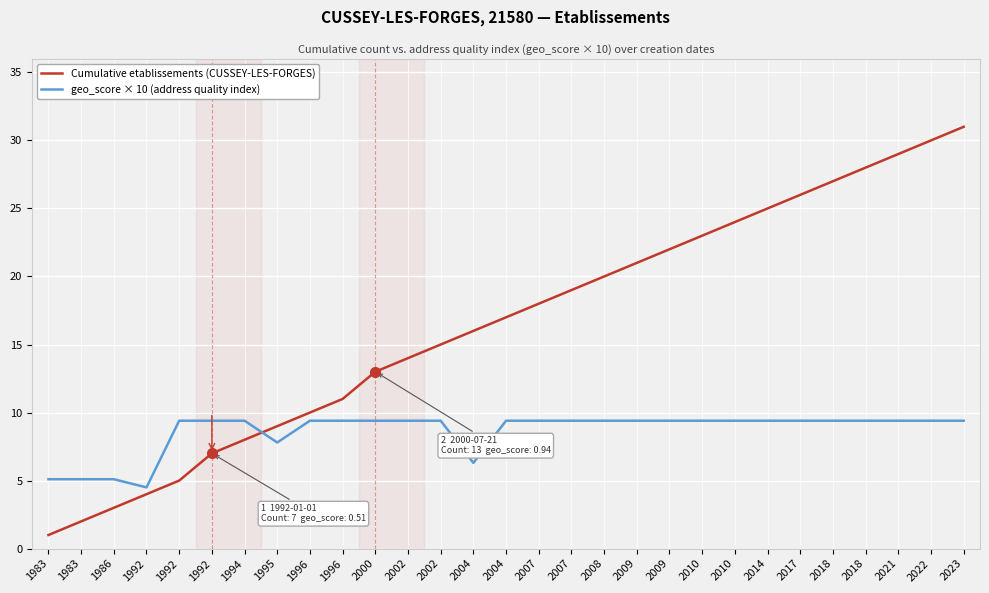

After their last crossing, which series has the higher values: geo_score × 10 (address quality index) or Cumulative etablissements (CUSSEY-LES-FORGES)?

Cumulative etablissements (CUSSEY-LES-FORGES)